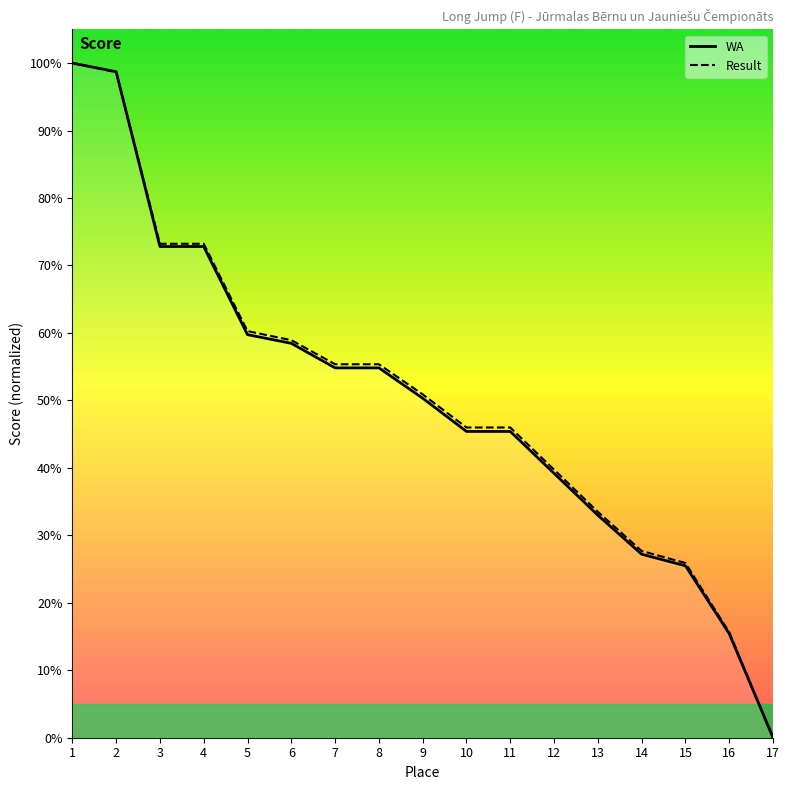

Is the value of WA at 16 greater than the value of Result at 17?

Yes